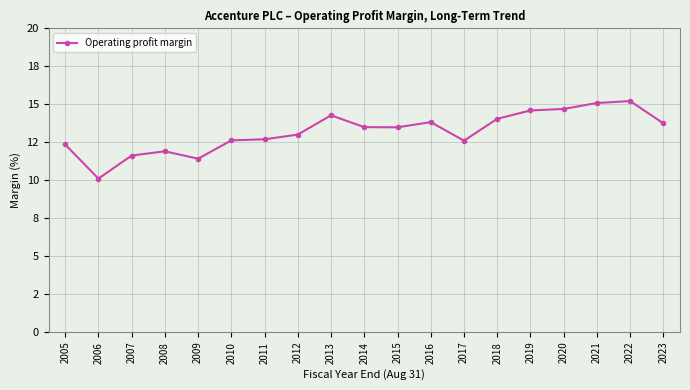

What is the difference between the values at 2010 and 2005?

0.3